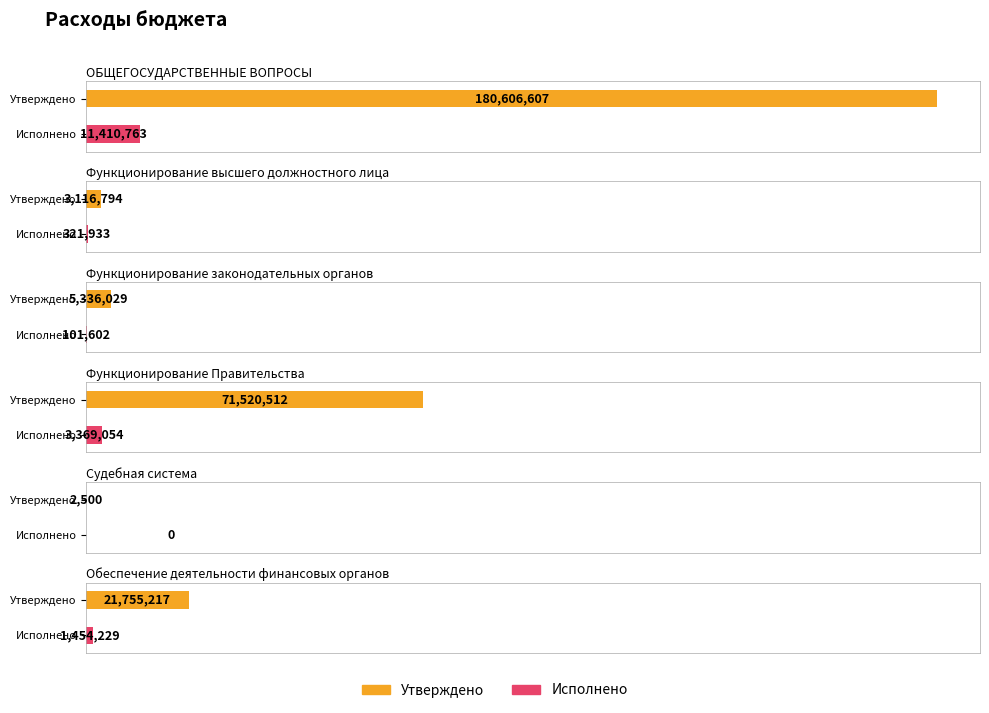

What value does the утверждено series have at Обеспечение деятельности финансовых органов?

21755217.0